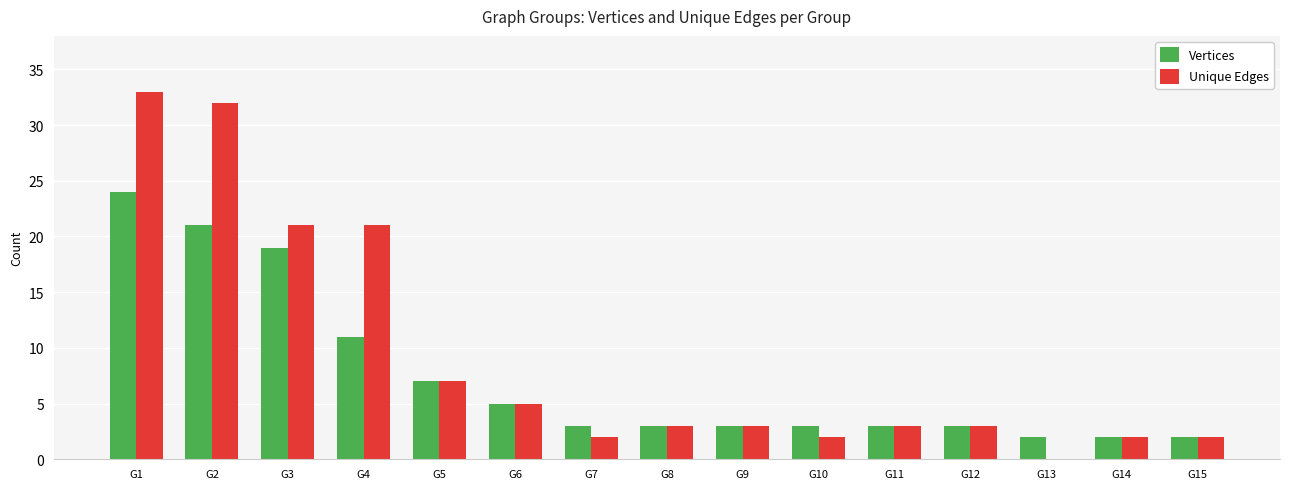

What is the total value across all series at G1?

57